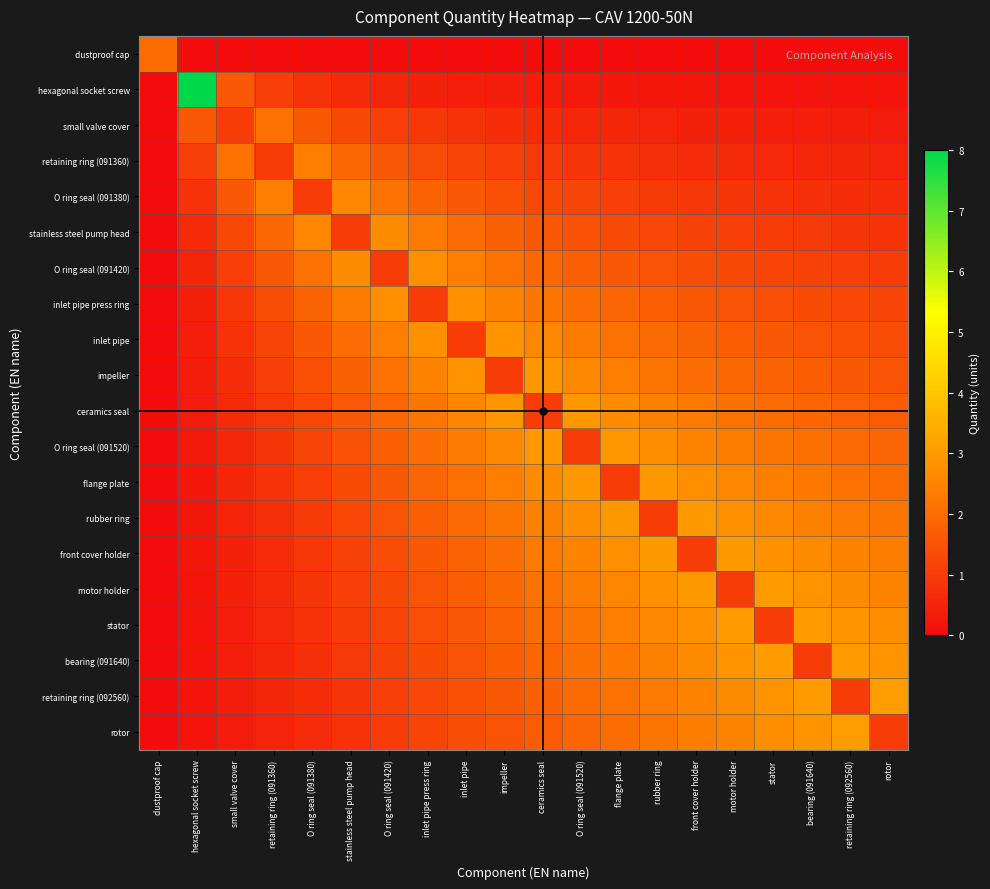

Reading left to right, extract all data points from this chart.

dustproof cap: dustproof cap=2.0	hexagonal socket screw=0.0	small valve cover=0.0	retaining ring (091360)=0.0	O ring seal (091380)=0.0	stainless steel pump head=0.0	O ring seal (091420)=0.0	inlet pipe press ring=0.0	inlet pipe=0.0	impeller=0.0	ceramics seal=0.0	O ring seal (091520)=0.0	flange plate=0.0	rubber ring=0.0	front cover holder=0.0	motor holder=0.0	stator=0.0	bearing (091640)=0.0	retaining ring (092560)=0.0	rotor=0.0
hexagonal socket screw: dustproof cap=0.0	hexagonal socket screw=8.0	small valve cover=1.6	retaining ring (091360)=1.1	O ring seal (091380)=0.8	stainless steel pump head=0.6	O ring seal (091420)=0.5	inlet pipe press ring=0.5	inlet pipe=0.4	impeller=0.4	ceramics seal=0.3	O ring seal (091520)=0.3	flange plate=0.3	rubber ring=0.2	front cover holder=0.2	motor holder=0.2	stator=0.2	bearing (091640)=0.2	retaining ring (092560)=0.2	rotor=0.2
small valve cover: dustproof cap=0.0	hexagonal socket screw=1.6	small valve cover=1.0	retaining ring (091360)=2.1	O ring seal (091380)=1.6	stainless steel pump head=1.3	O ring seal (091420)=1.1	inlet pipe press ring=0.9	inlet pipe=0.8	impeller=0.7	ceramics seal=0.6	O ring seal (091520)=0.6	flange plate=0.5	rubber ring=0.5	front cover holder=0.5	motor holder=0.4	stator=0.4	bearing (091640)=0.4	retaining ring (092560)=0.4	rotor=0.3
retaining ring (091360): dustproof cap=0.0	hexagonal socket screw=1.1	small valve cover=2.1	retaining ring (091360)=1.0	O ring seal (091380)=2.4	stainless steel pump head=1.9	O ring seal (091420)=1.6	inlet pipe press ring=1.4	inlet pipe=1.2	impeller=1.1	ceramics seal=1.0	O ring seal (091520)=0.9	flange plate=0.8	rubber ring=0.7	front cover holder=0.7	motor holder=0.6	stator=0.6	bearing (091640)=0.6	retaining ring (092560)=0.5	rotor=0.5
O ring seal (091380): dustproof cap=0.0	hexagonal socket screw=0.8	small valve cover=1.6	retaining ring (091360)=2.4	O ring seal (091380)=1.0	stainless steel pump head=2.6	O ring seal (091420)=2.1	inlet pipe press ring=1.8	inlet pipe=1.6	impeller=1.4	ceramics seal=1.3	O ring seal (091520)=1.2	flange plate=1.1	rubber ring=1.0	front cover holder=0.9	motor holder=0.9	stator=0.8	bearing (091640)=0.8	retaining ring (092560)=0.7	rotor=0.7
stainless steel pump head: dustproof cap=0.0	hexagonal socket screw=0.6	small valve cover=1.3	retaining ring (091360)=1.9	O ring seal (091380)=2.6	stainless steel pump head=1.0	O ring seal (091420)=2.7	inlet pipe press ring=2.3	inlet pipe=2.0	impeller=1.8	ceramics seal=1.6	O ring seal (091520)=1.5	flange plate=1.3	rubber ring=1.2	front cover holder=1.1	motor holder=1.1	stator=1.0	bearing (091640)=0.9	retaining ring (092560)=0.9	rotor=0.8
O ring seal (091420): dustproof cap=0.0	hexagonal socket screw=0.5	small valve cover=1.1	retaining ring (091360)=1.6	O ring seal (091380)=2.1	stainless steel pump head=2.7	O ring seal (091420)=1.0	inlet pipe press ring=2.7	inlet pipe=2.4	impeller=2.1	ceramics seal=1.9	O ring seal (091520)=1.7	flange plate=1.6	rubber ring=1.5	front cover holder=1.4	motor holder=1.3	stator=1.2	bearing (091640)=1.1	retaining ring (092560)=1.1	rotor=1.0
inlet pipe press ring: dustproof cap=0.0	hexagonal socket screw=0.5	small valve cover=0.9	retaining ring (091360)=1.4	O ring seal (091380)=1.8	stainless steel pump head=2.3	O ring seal (091420)=2.7	inlet pipe press ring=1.0	inlet pipe=2.8	impeller=2.5	ceramics seal=2.2	O ring seal (091520)=2.0	flange plate=1.9	rubber ring=1.7	front cover holder=1.6	motor holder=1.5	stator=1.4	bearing (091640)=1.3	retaining ring (092560)=1.2	rotor=1.2
inlet pipe: dustproof cap=0.0	hexagonal socket screw=0.4	small valve cover=0.8	retaining ring (091360)=1.2	O ring seal (091380)=1.6	stainless steel pump head=2.0	O ring seal (091420)=2.4	inlet pipe press ring=2.8	inlet pipe=1.0	impeller=2.8	ceramics seal=2.6	O ring seal (091520)=2.3	flange plate=2.1	rubber ring=2.0	front cover holder=1.8	motor holder=1.7	stator=1.6	bearing (091640)=1.5	retaining ring (092560)=1.4	rotor=1.3
impeller: dustproof cap=0.0	hexagonal socket screw=0.4	small valve cover=0.7	retaining ring (091360)=1.1	O ring seal (091380)=1.4	stainless steel pump head=1.8	O ring seal (091420)=2.1	inlet pipe press ring=2.5	inlet pipe=2.8	impeller=1.0	ceramics seal=2.9	O ring seal (091520)=2.6	flange plate=2.4	rubber ring=2.2	front cover holder=2.1	motor holder=1.9	stator=1.8	bearing (091640)=1.7	retaining ring (092560)=1.6	rotor=1.5
ceramics seal: dustproof cap=0.0	hexagonal socket screw=0.3	small valve cover=0.6	retaining ring (091360)=1.0	O ring seal (091380)=1.3	stainless steel pump head=1.6	O ring seal (091420)=1.9	inlet pipe press ring=2.2	inlet pipe=2.6	impeller=2.9	ceramics seal=1.0	O ring seal (091520)=2.9	flange plate=2.7	rubber ring=2.5	front cover holder=2.3	motor holder=2.1	stator=2.0	bearing (091640)=1.9	retaining ring (092560)=1.8	rotor=1.7
O ring seal (091520): dustproof cap=0.0	hexagonal socket screw=0.3	small valve cover=0.6	retaining ring (091360)=0.9	O ring seal (091380)=1.2	stainless steel pump head=1.5	O ring seal (091420)=1.7	inlet pipe press ring=2.0	inlet pipe=2.3	impeller=2.6	ceramics seal=2.9	O ring seal (091520)=1.0	flange plate=2.9	rubber ring=2.7	front cover holder=2.5	motor holder=2.3	stator=2.2	bearing (091640)=2.1	retaining ring (092560)=2.0	rotor=1.9
flange plate: dustproof cap=0.0	hexagonal socket screw=0.3	small valve cover=0.5	retaining ring (091360)=0.8	O ring seal (091380)=1.1	stainless steel pump head=1.3	O ring seal (091420)=1.6	inlet pipe press ring=1.9	inlet pipe=2.1	impeller=2.4	ceramics seal=2.7	O ring seal (091520)=2.9	flange plate=1.0	rubber ring=3.0	front cover holder=2.7	motor holder=2.6	stator=2.4	bearing (091640)=2.3	retaining ring (092560)=2.1	rotor=2.0
rubber ring: dustproof cap=0.0	hexagonal socket screw=0.2	small valve cover=0.5	retaining ring (091360)=0.7	O ring seal (091380)=1.0	stainless steel pump head=1.2	O ring seal (091420)=1.5	inlet pipe press ring=1.7	inlet pipe=2.0	impeller=2.2	ceramics seal=2.5	O ring seal (091520)=2.7	flange plate=3.0	rubber ring=1.0	front cover holder=3.0	motor holder=2.8	stator=2.6	bearing (091640)=2.4	retaining ring (092560)=2.3	rotor=2.2
front cover holder: dustproof cap=0.0	hexagonal socket screw=0.2	small valve cover=0.5	retaining ring (091360)=0.7	O ring seal (091380)=0.9	stainless steel pump head=1.1	O ring seal (091420)=1.4	inlet pipe press ring=1.6	inlet pipe=1.8	impeller=2.1	ceramics seal=2.3	O ring seal (091520)=2.5	flange plate=2.7	rubber ring=3.0	front cover holder=1.0	motor holder=3.0	stator=2.8	bearing (091640)=2.6	retaining ring (092560)=2.5	rotor=2.4
motor holder: dustproof cap=0.0	hexagonal socket screw=0.2	small valve cover=0.4	retaining ring (091360)=0.6	O ring seal (091380)=0.9	stainless steel pump head=1.1	O ring seal (091420)=1.3	inlet pipe press ring=1.5	inlet pipe=1.7	impeller=1.9	ceramics seal=2.1	O ring seal (091520)=2.3	flange plate=2.6	rubber ring=2.8	front cover holder=3.0	motor holder=1.0	stator=3.0	bearing (091640)=2.8	retaining ring (092560)=2.7	rotor=2.5
stator: dustproof cap=0.0	hexagonal socket screw=0.2	small valve cover=0.4	retaining ring (091360)=0.6	O ring seal (091380)=0.8	stainless steel pump head=1.0	O ring seal (091420)=1.2	inlet pipe press ring=1.4	inlet pipe=1.6	impeller=1.8	ceramics seal=2.0	O ring seal (091520)=2.2	flange plate=2.4	rubber ring=2.6	front cover holder=2.8	motor holder=3.0	stator=1.0	bearing (091640)=3.0	retaining ring (092560)=2.8	rotor=2.7
bearing (091640): dustproof cap=0.0	hexagonal socket screw=0.2	small valve cover=0.4	retaining ring (091360)=0.6	O ring seal (091380)=0.8	stainless steel pump head=0.9	O ring seal (091420)=1.1	inlet pipe press ring=1.3	inlet pipe=1.5	impeller=1.7	ceramics seal=1.9	O ring seal (091520)=2.1	flange plate=2.3	rubber ring=2.4	front cover holder=2.6	motor holder=2.8	stator=3.0	bearing (091640)=1.0	retaining ring (092560)=3.0	rotor=2.9
retaining ring (092560): dustproof cap=0.0	hexagonal socket screw=0.2	small valve cover=0.4	retaining ring (091360)=0.5	O ring seal (091380)=0.7	stainless steel pump head=0.9	O ring seal (091420)=1.1	inlet pipe press ring=1.2	inlet pipe=1.4	impeller=1.6	ceramics seal=1.8	O ring seal (091520)=2.0	flange plate=2.1	rubber ring=2.3	front cover holder=2.5	motor holder=2.7	stator=2.8	bearing (091640)=3.0	retaining ring (092560)=1.0	rotor=3.0
rotor: dustproof cap=0.0	hexagonal socket screw=0.2	small valve cover=0.3	retaining ring (091360)=0.5	O ring seal (091380)=0.7	stainless steel pump head=0.8	O ring seal (091420)=1.0	inlet pipe press ring=1.2	inlet pipe=1.3	impeller=1.5	ceramics seal=1.7	O ring seal (091520)=1.9	flange plate=2.0	rubber ring=2.2	front cover holder=2.4	motor holder=2.5	stator=2.7	bearing (091640)=2.9	retaining ring (092560)=3.0	rotor=1.0